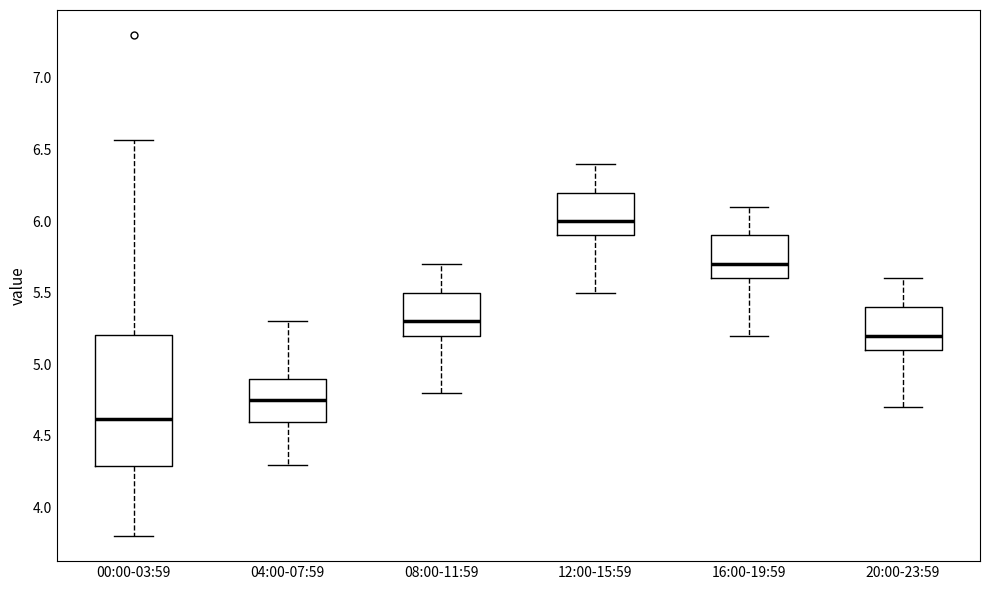

Reading left to right, transcribe this box plot: for each box, give where its median line is, the range the box spans, and where its two whiskers end, as read against the y-axis. The values are not printed on the chart, so give them approximately, as read against the axis.

00:00-03:59: median 4.60, box 4.30 to 5.20, whiskers 3.80 to 6.55
04:00-07:59: median 4.75, box 4.60 to 4.90, whiskers 4.30 to 5.30
08:00-11:59: median 5.30, box 5.20 to 5.50, whiskers 4.80 to 5.70
12:00-15:59: median 6.00, box 5.90 to 6.20, whiskers 5.50 to 6.40
16:00-19:59: median 5.70, box 5.60 to 5.90, whiskers 5.20 to 6.10
20:00-23:59: median 5.20, box 5.10 to 5.40, whiskers 4.70 to 5.60